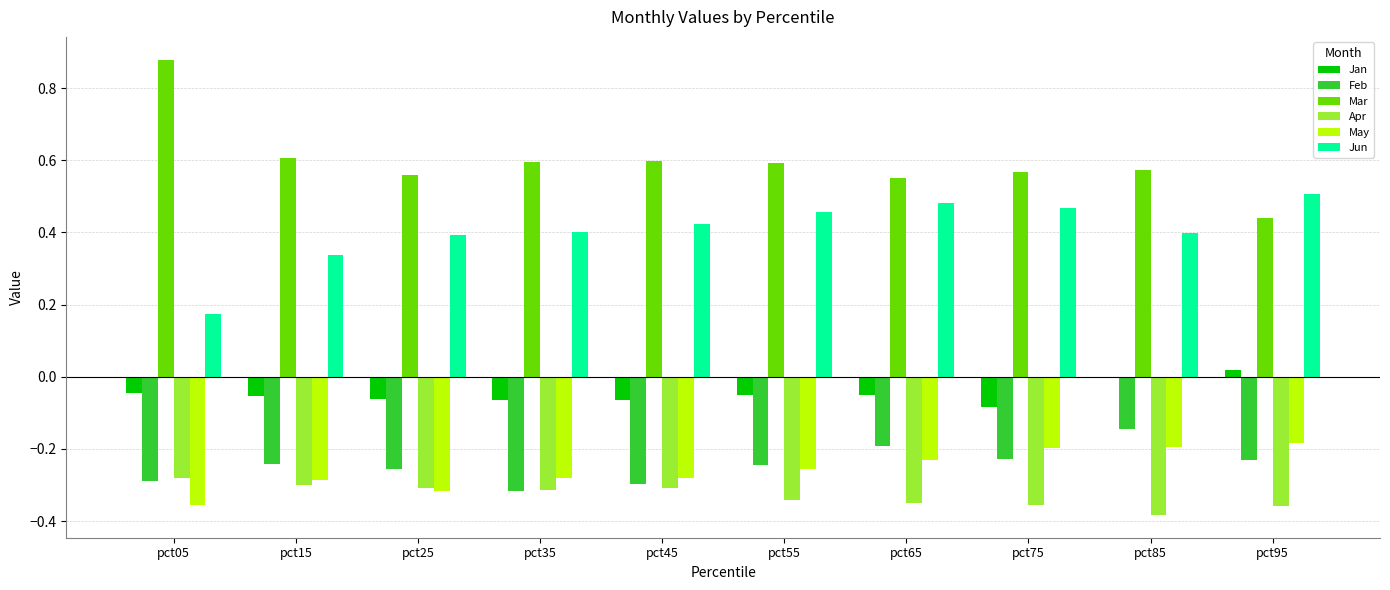

What are all the series names shown in the legend?

Jan, Feb, Mar, Apr, May, Jun